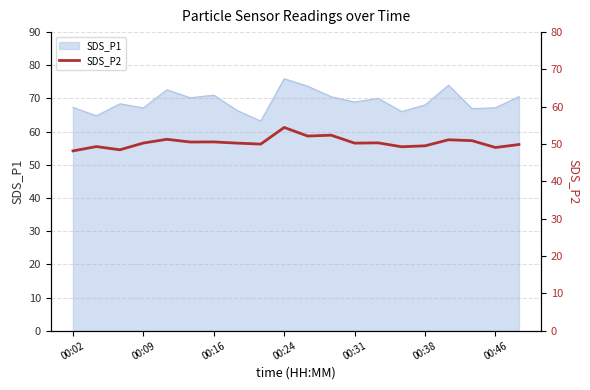

At which label does SDS_P1 reach its peak?

00:24